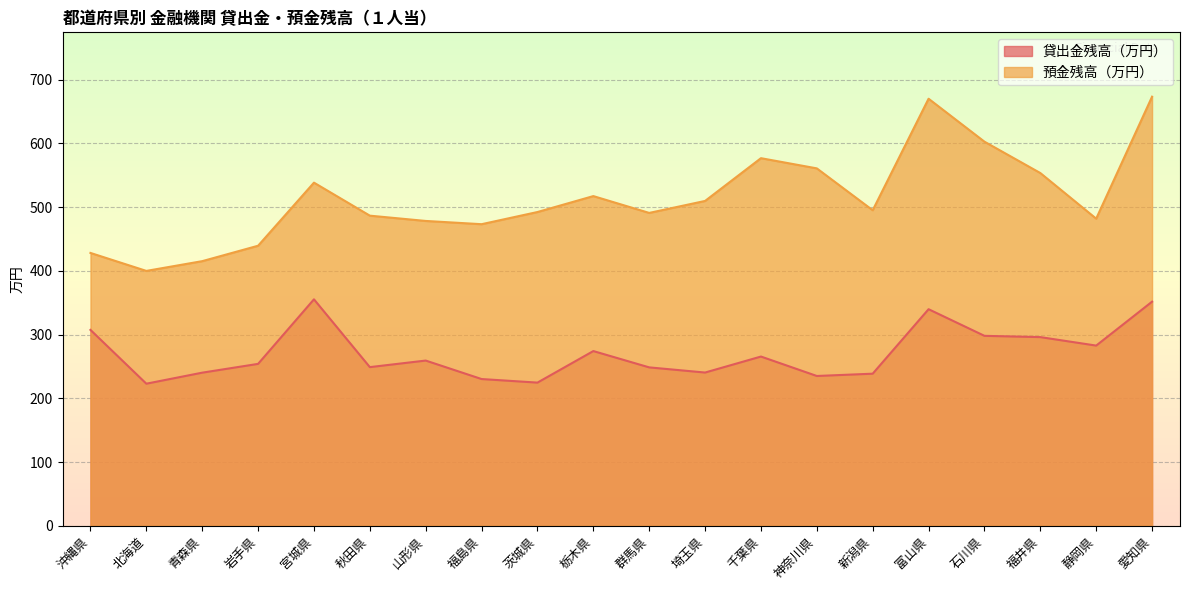

What is the difference between the maximum and minimum values in the 預金残高（万円） series?

273.4